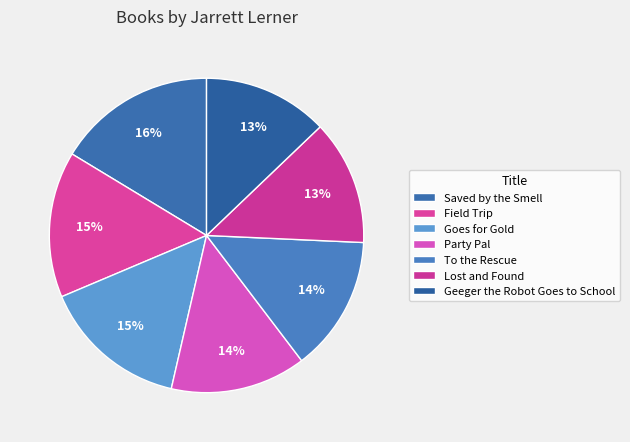

The Geeger the Robot Goes to School slice represents 24% of the pie. True or false?

False